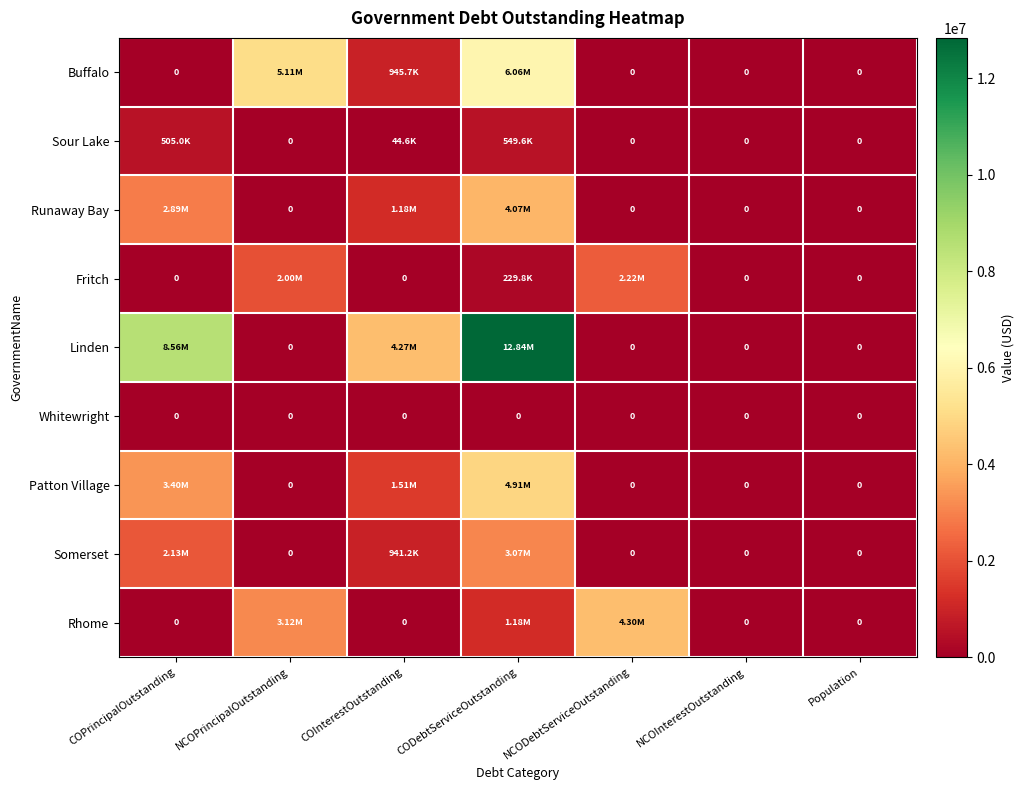

At which category is the sum across all series the highest?

CODebtServiceOutstanding